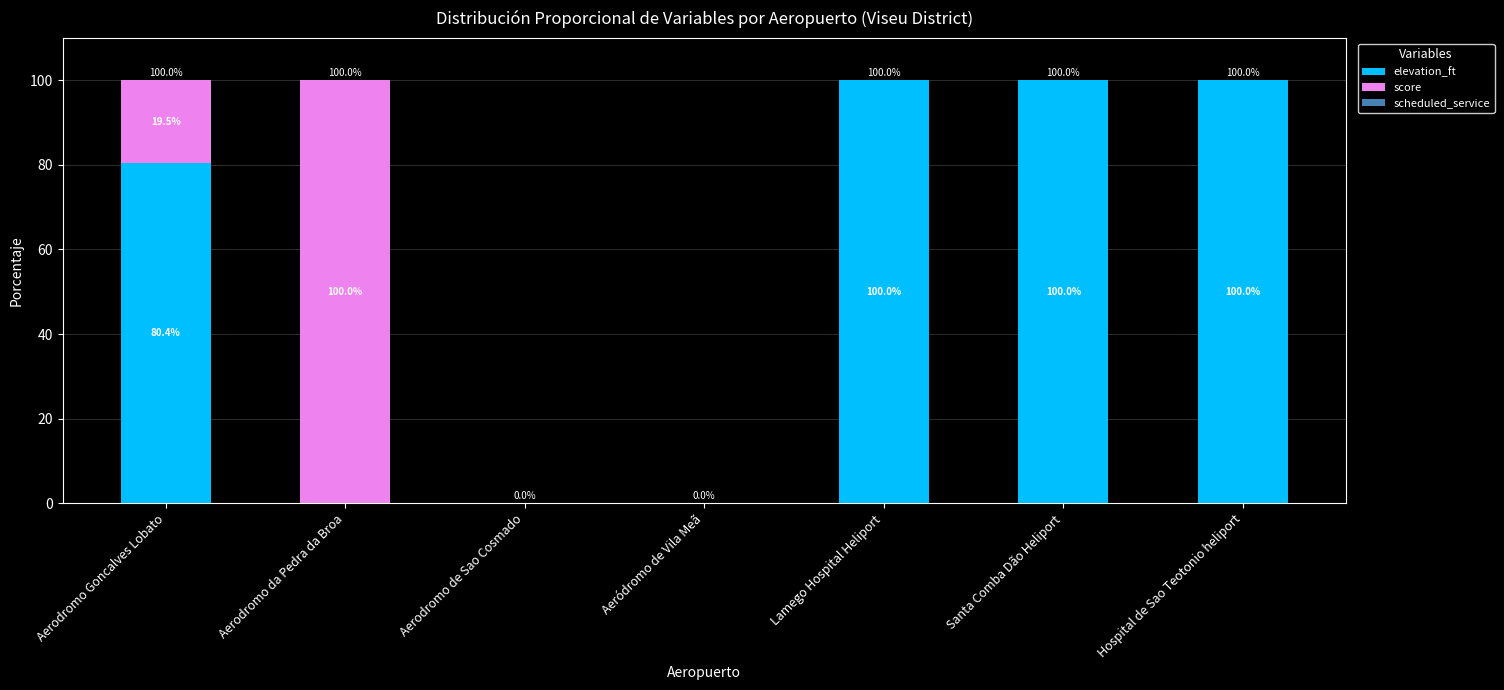

At which label does elevation_ft first exceed 80?

Aerodromo Goncalves Lobato